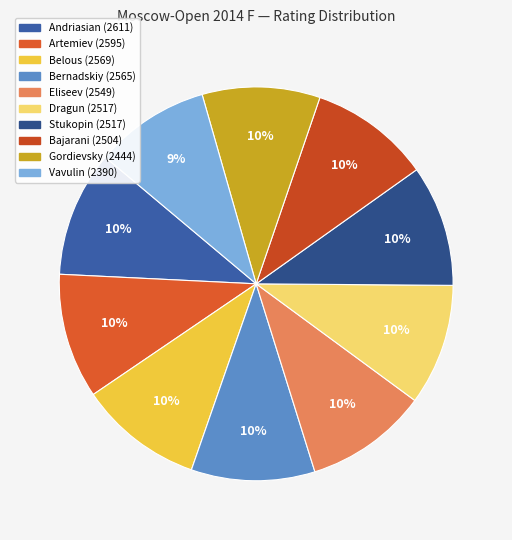

How many segments does this pie chart have?

10